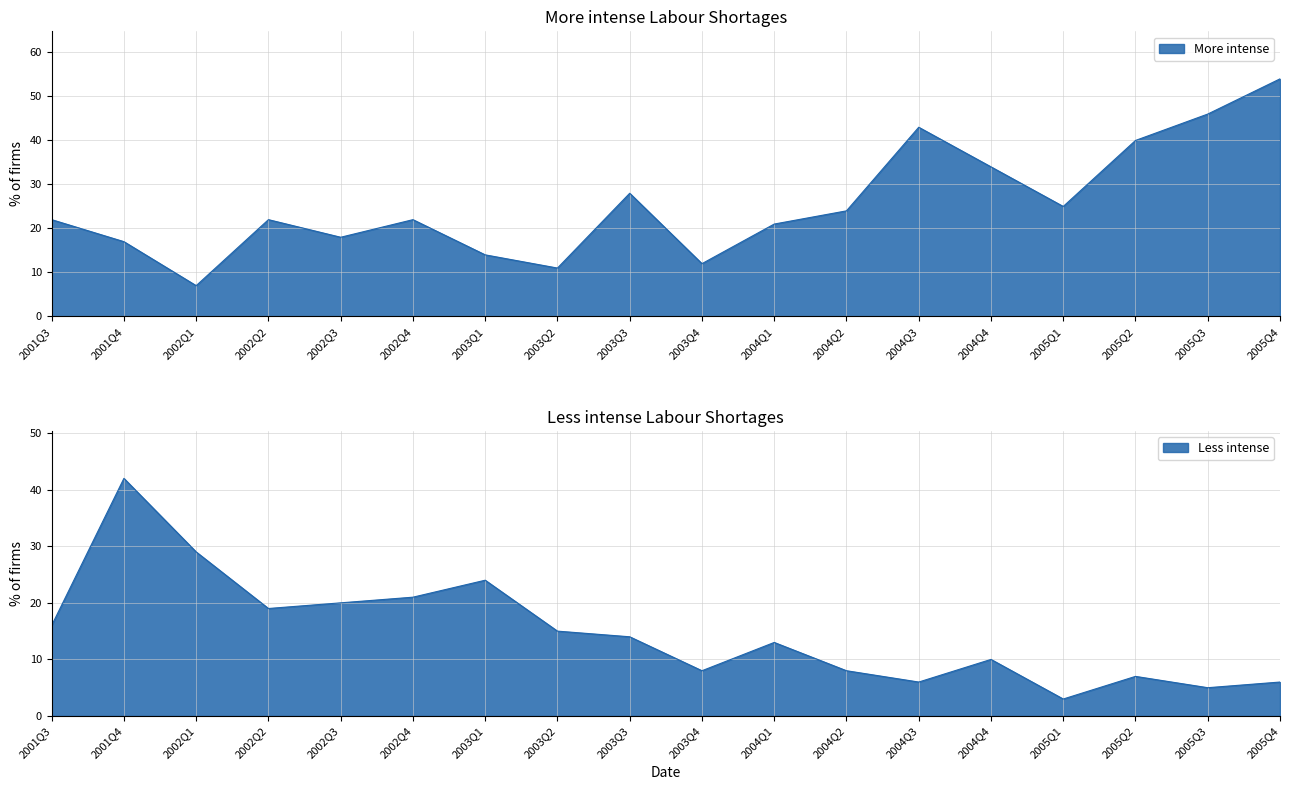

What is the average value of the More intense series?

26